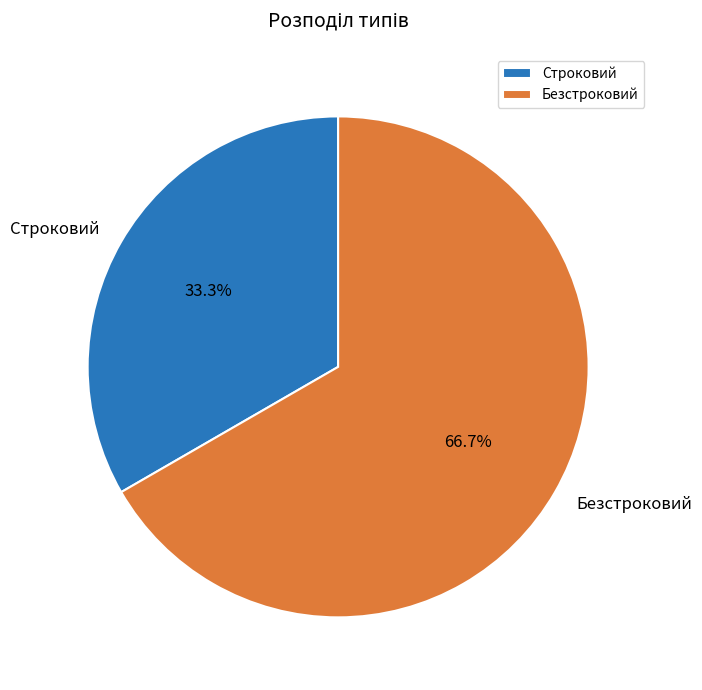

How many slices are in this pie chart?

2